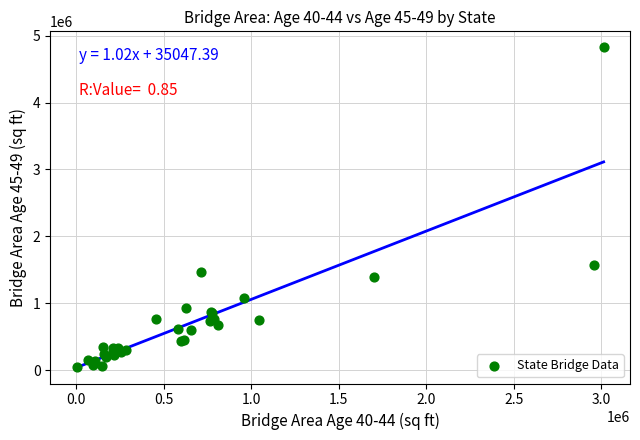

What Y value in the scatter plot is closest to 2437789?

1576222.4